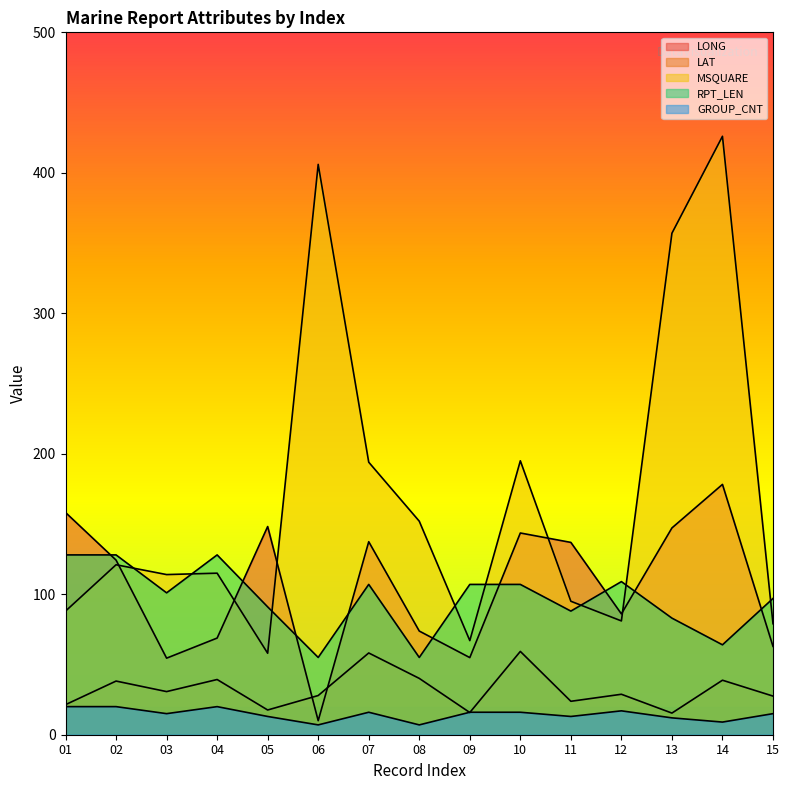

Is it true that LONG equals 4.8 at 06?

False